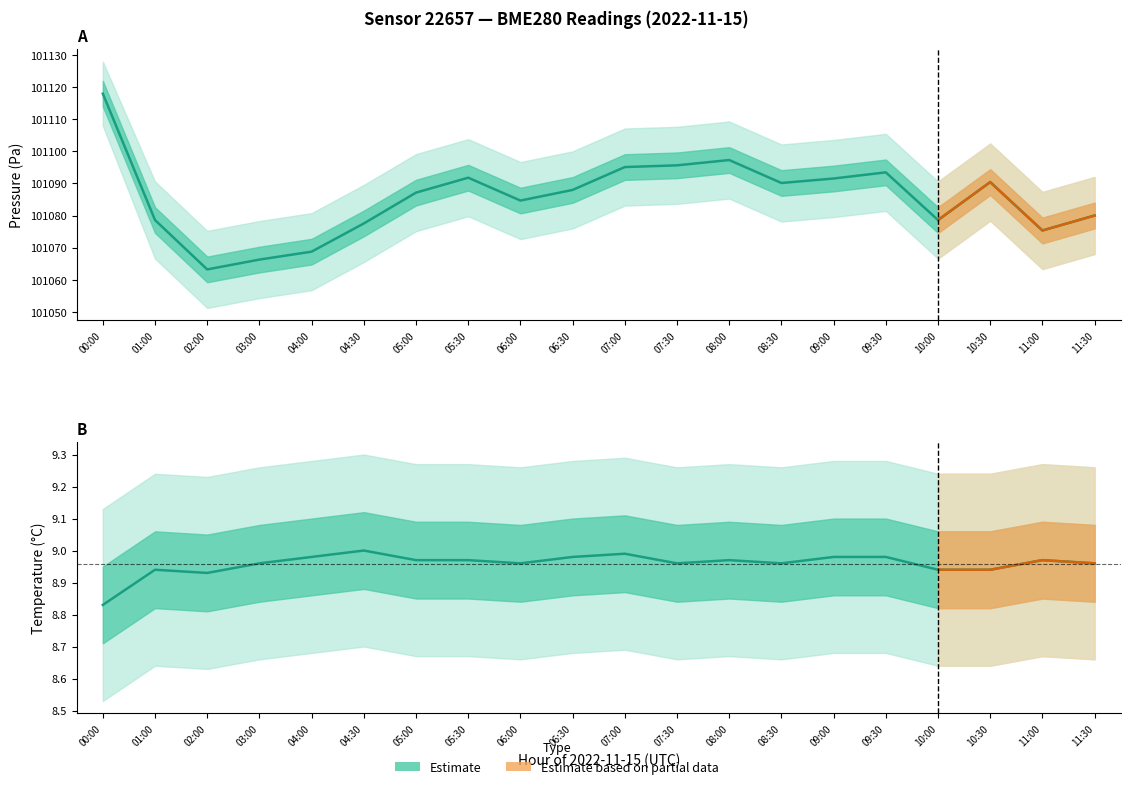

What is the average value of the temperature_upper series?

9.3